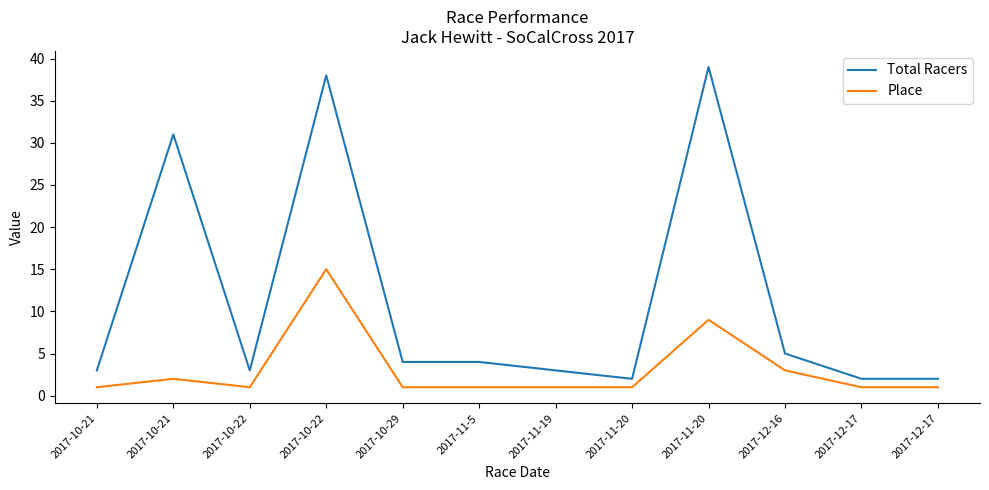

Does the chart display data point markers on the line(s)?

No